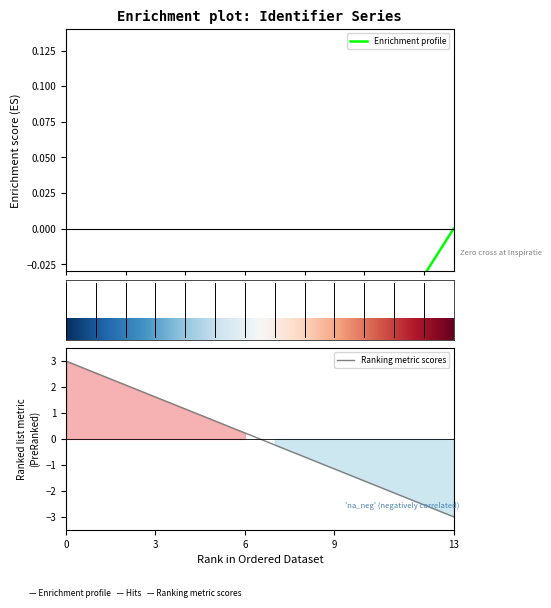

Reading left to right, transcribe all the data shown in this chart.

3.0	2.5	2.1	1.6	1.2	0.7	0.2	-0.2	-0.7	-1.2	-1.6	-2.1	-2.5	-3.0